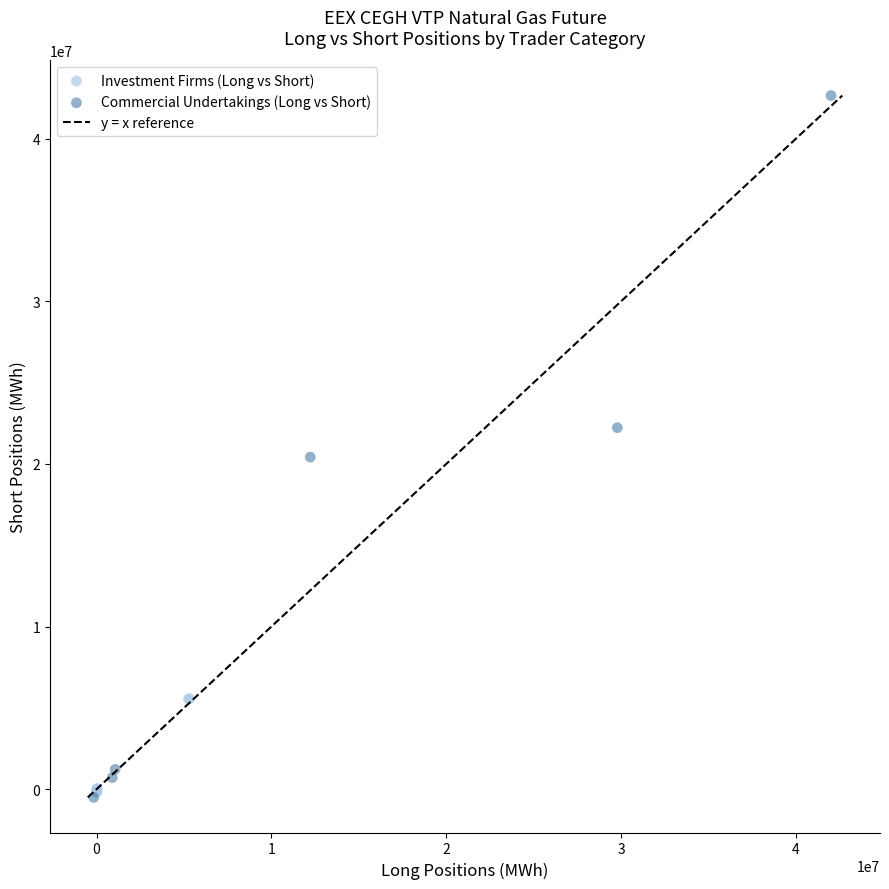

Which series contains the highest Y value?

Commercial Undertakings (Long vs Short)